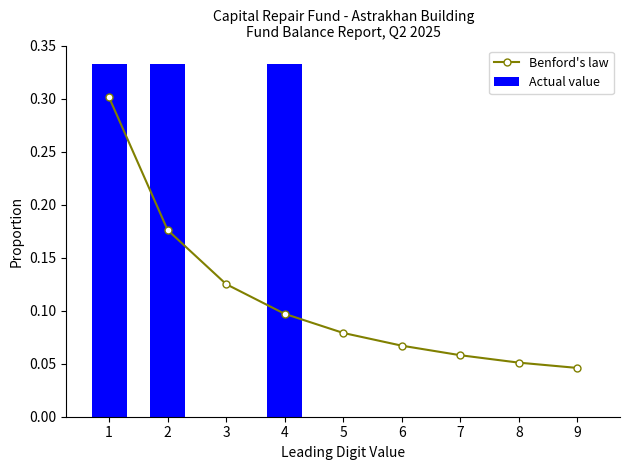

How many values in the Actual value series exceed 0?

3